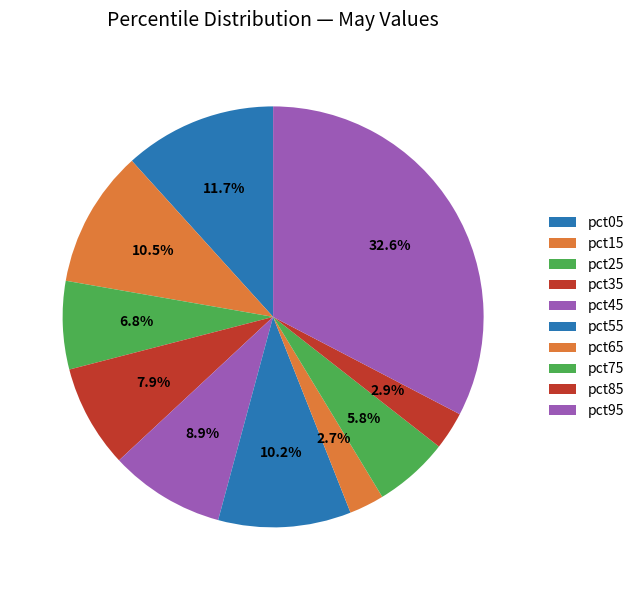

How many slices are in this pie chart?

10